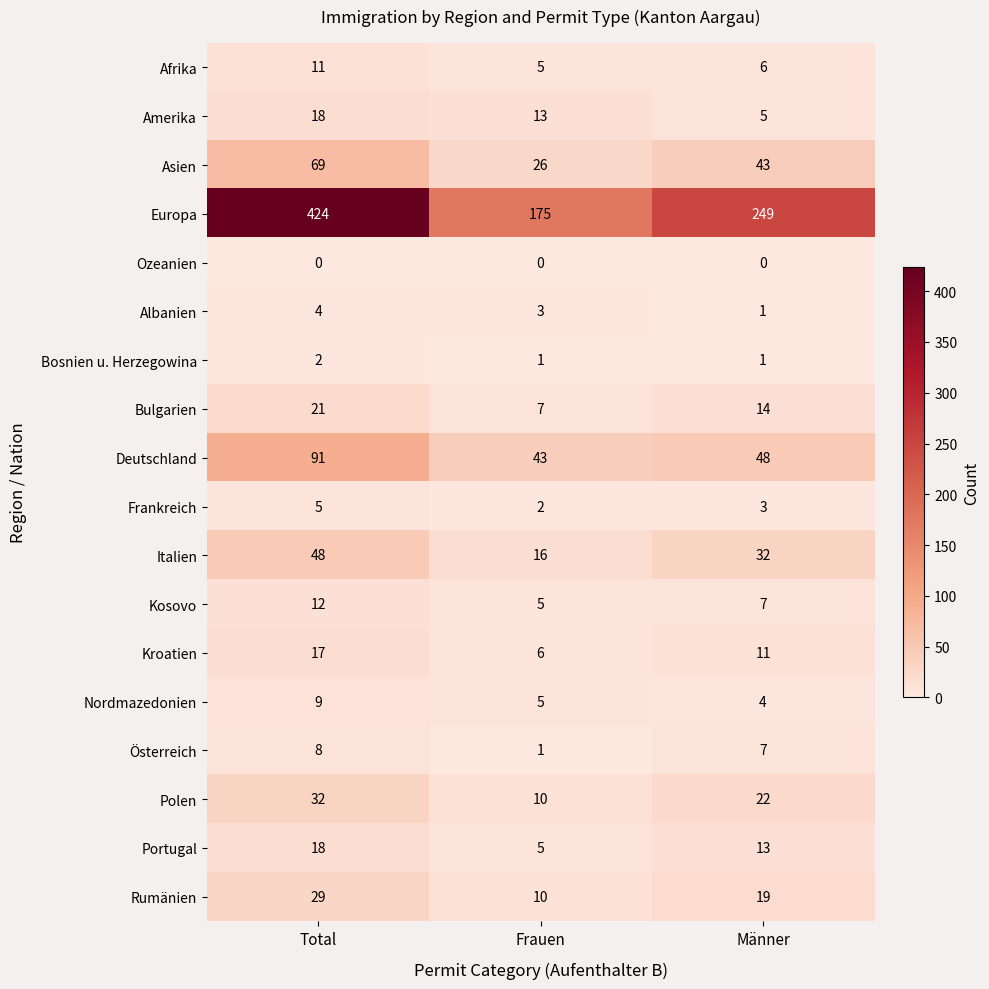

Which series has the largest total across all categories?

Europa